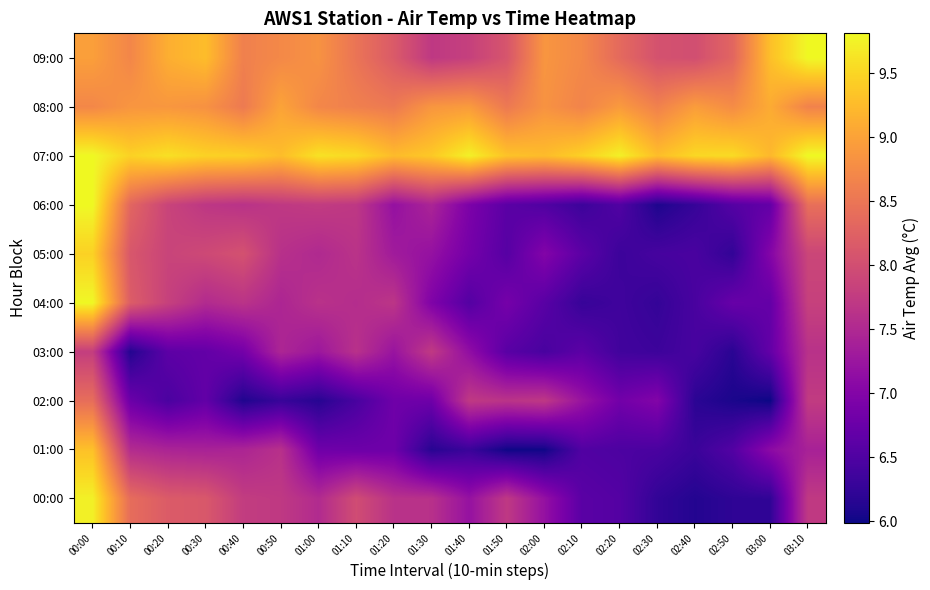

At how many categories does at least one series exceed 7?

20